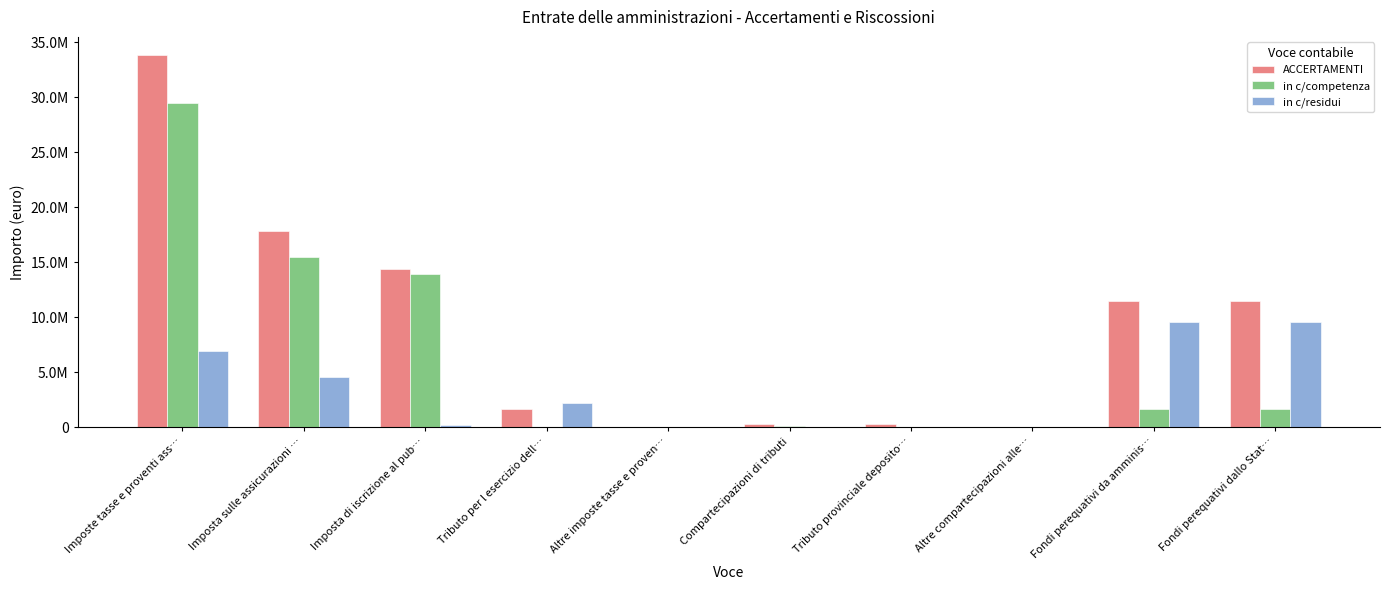

At which label does in c/competenza reach its peak?

Imposte tasse e proventi ass…